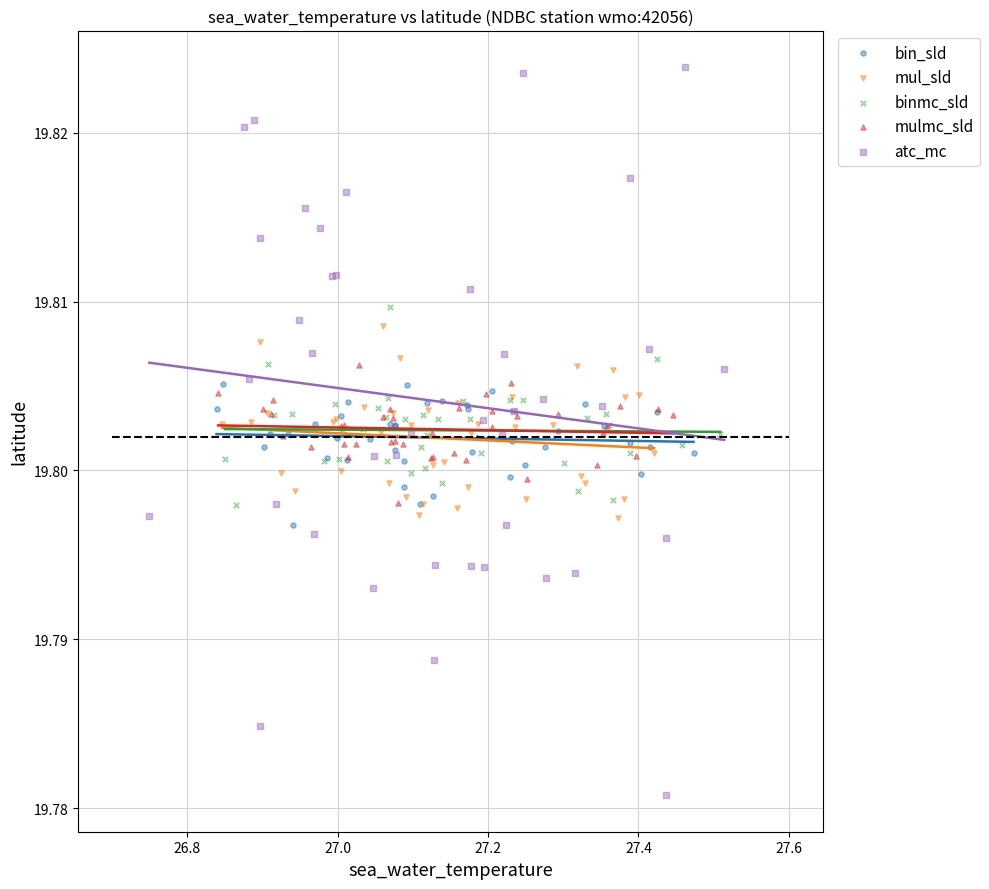

Which series contains the lowest Y value?

atc_mc